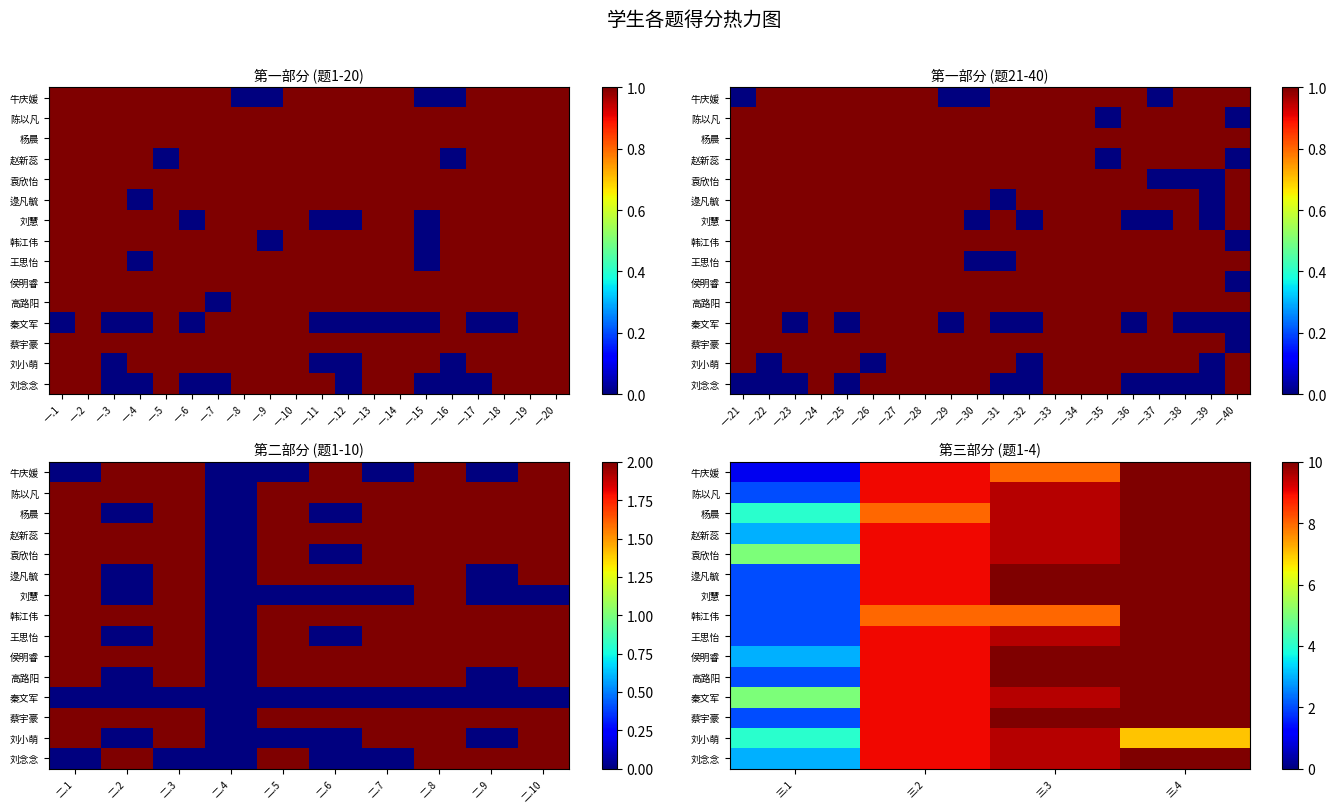

List the labels in order of 王思怡 value, smallest first.

三.1, 三.2, 三.3, 三.4